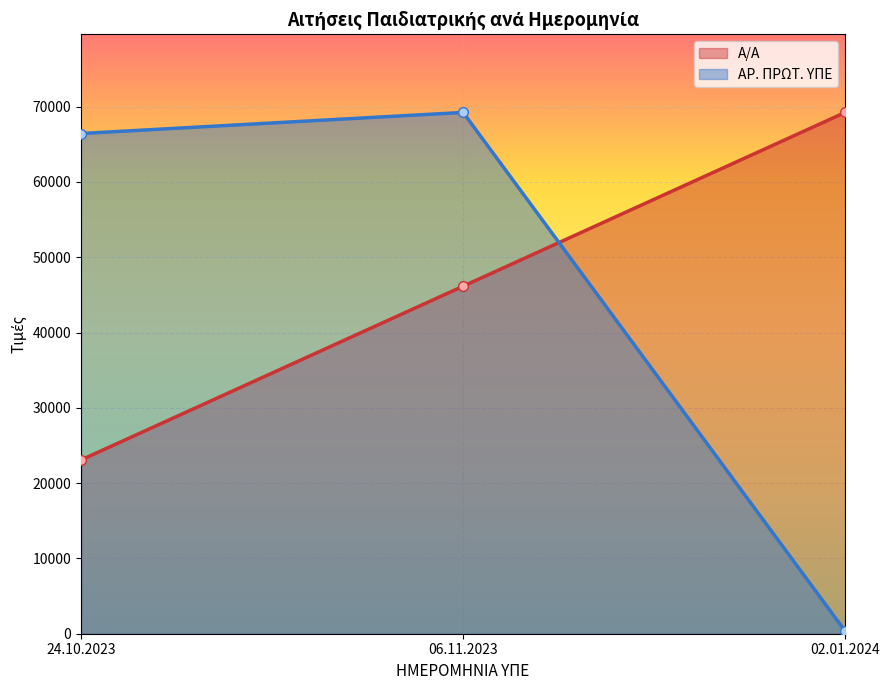

Which series has the largest range (max minus min)?

ΑΡ. ΠΡΩΤ. ΥΠΕ